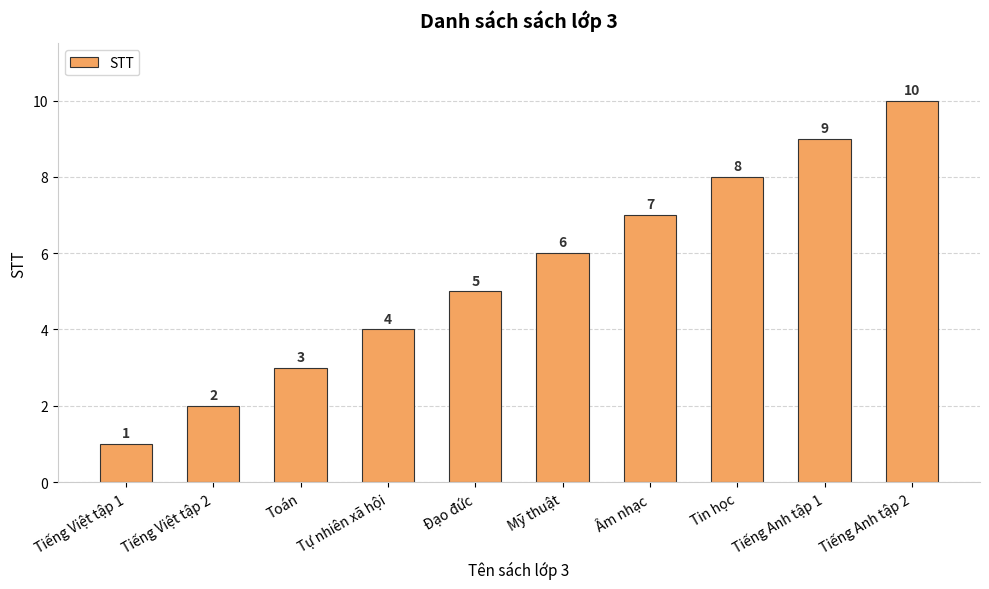

Reading left to right, transcribe all the data shown in this chart.

Tiếng Việt tập 1=1	Tiếng Việt tập 2=2	Toán=3	Tự nhiên xã hội=4	Đạo đức=5	Mỹ thuật=6	Âm nhạc=7	Tin học=8	Tiếng Anh tập 1=9	Tiếng Anh tập 2=10